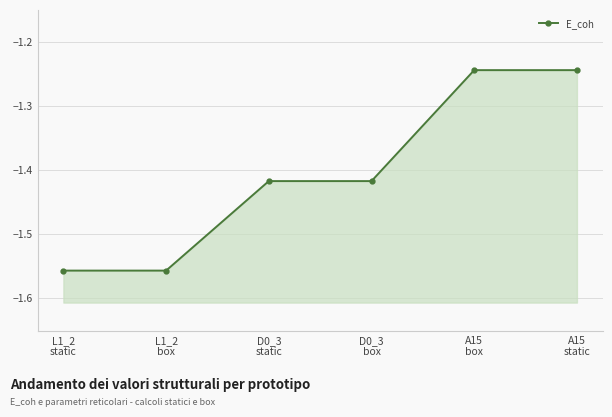

The value at A15
box is -0.6. True or false?

False